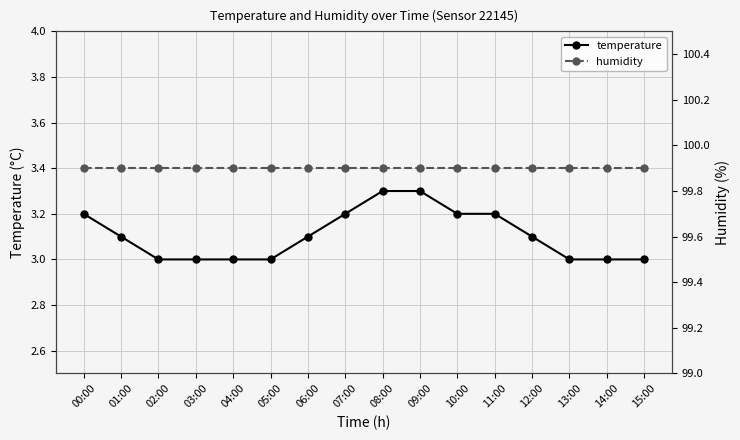

What are all the series names shown in the legend?

temperature, humidity